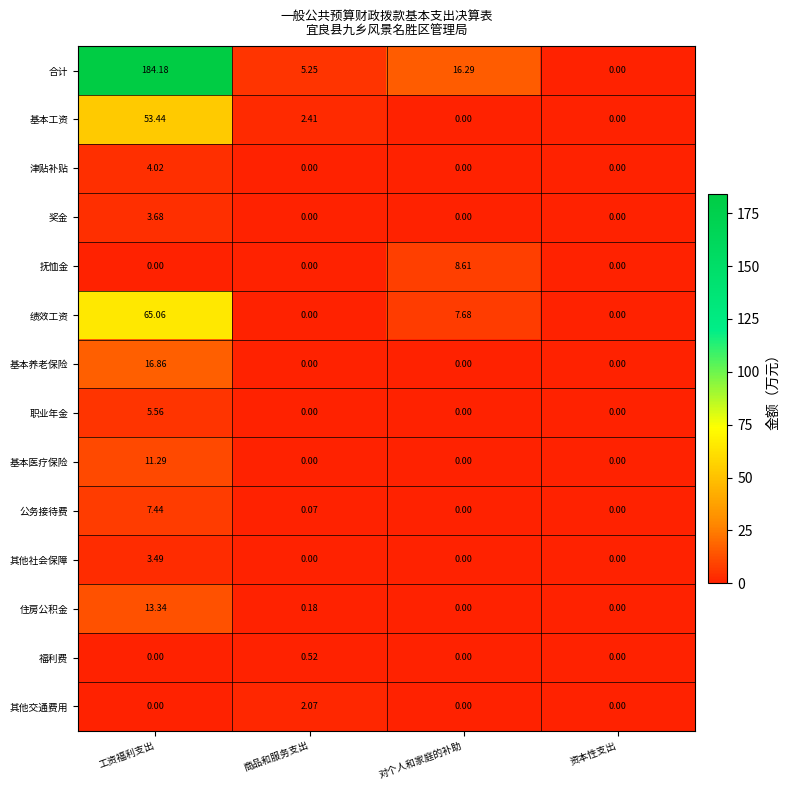

Count the number of categories in the chart.

4